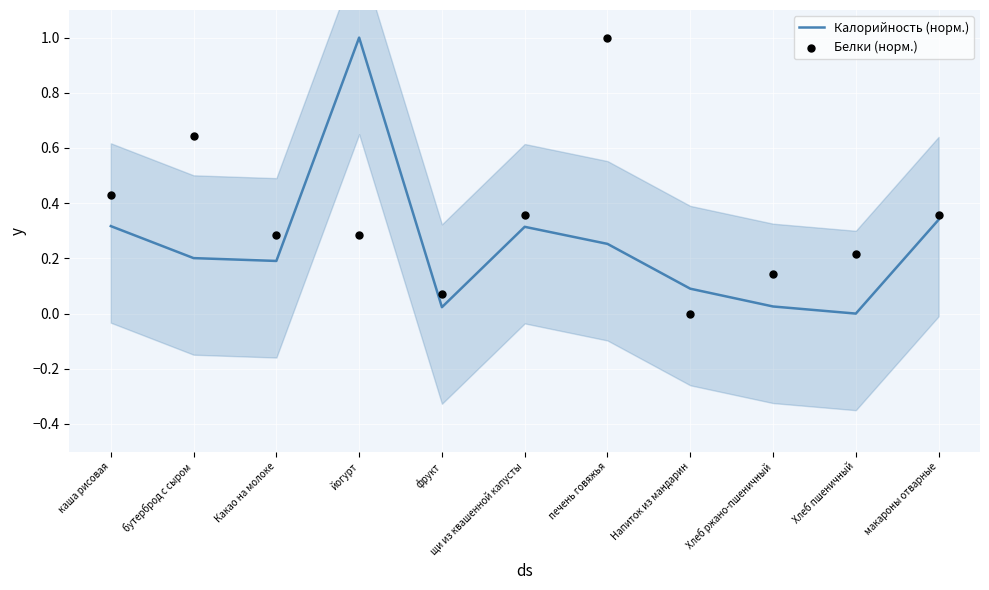

At how many categories does at least one series exceed 0?

11